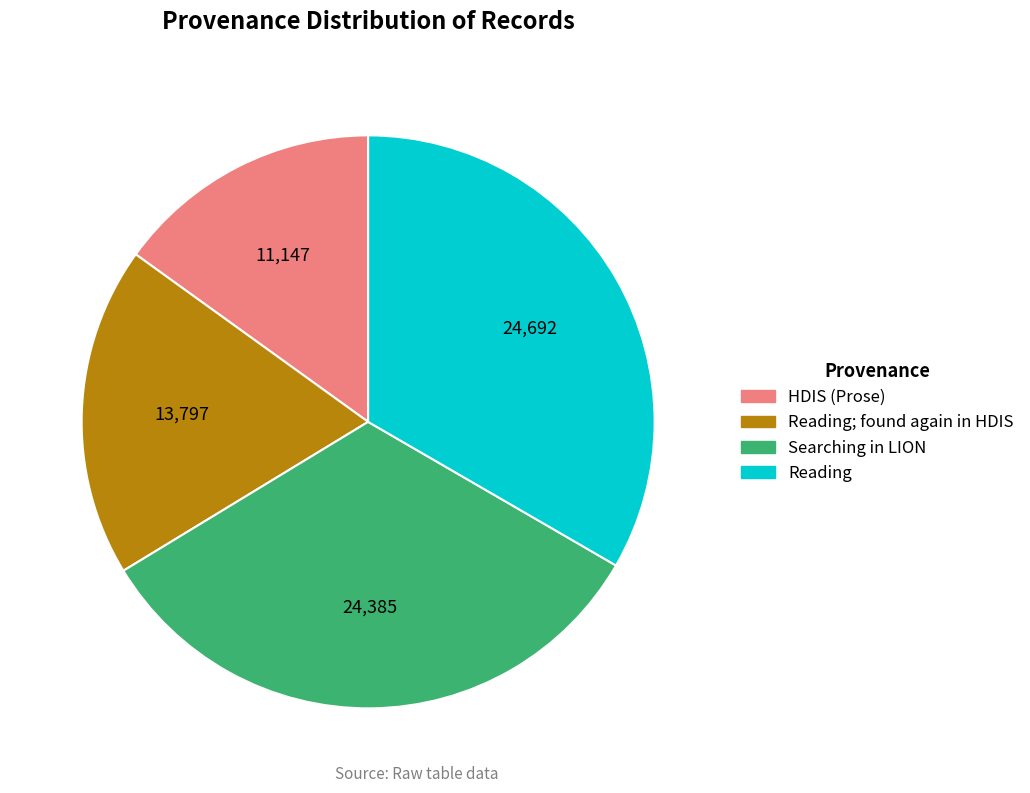

Which category has the smallest portion of the pie?

HDIS (Prose)